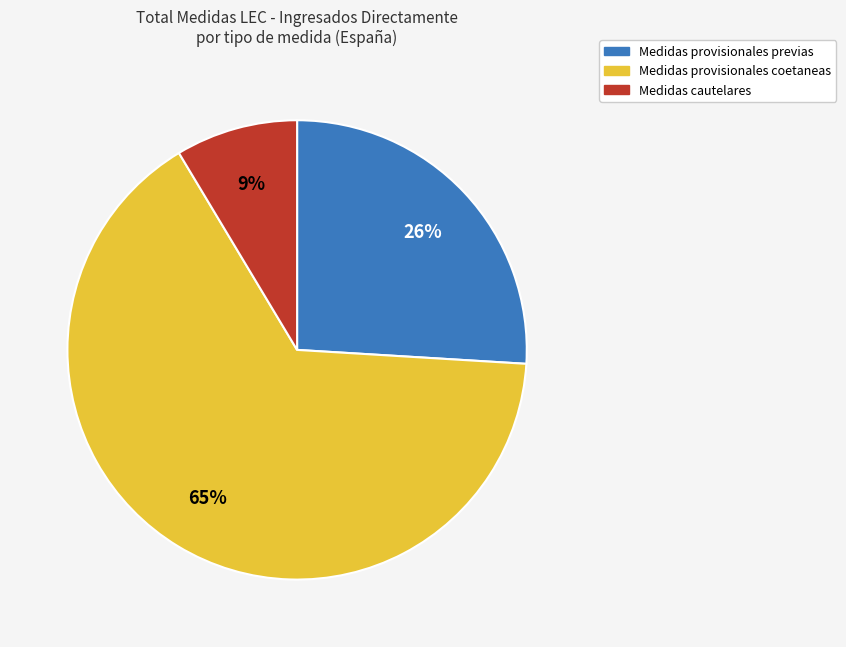

To the nearest percent, what is the average slice percentage?

33%